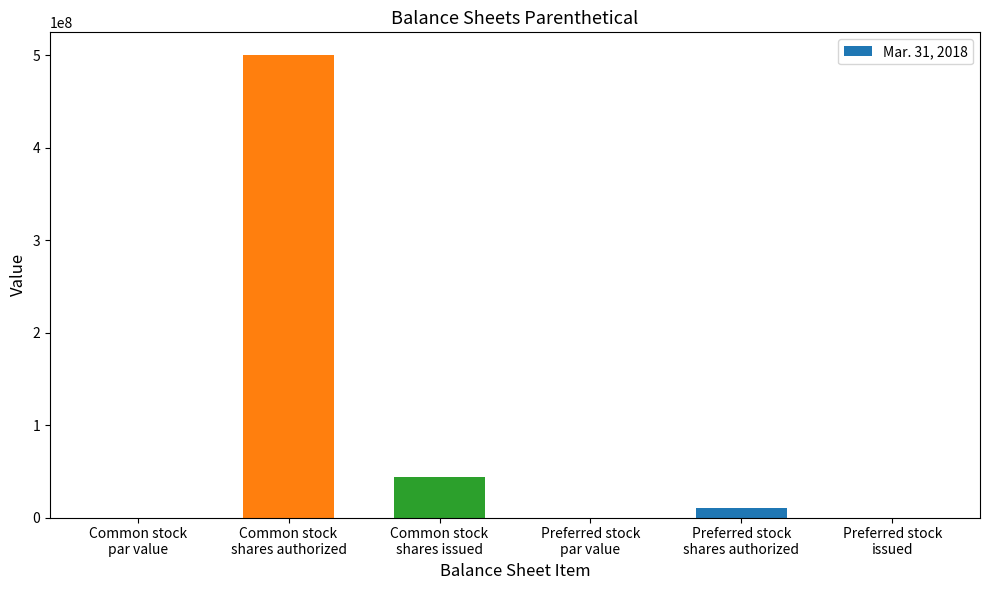

What is the sum of all values?

553611250.0